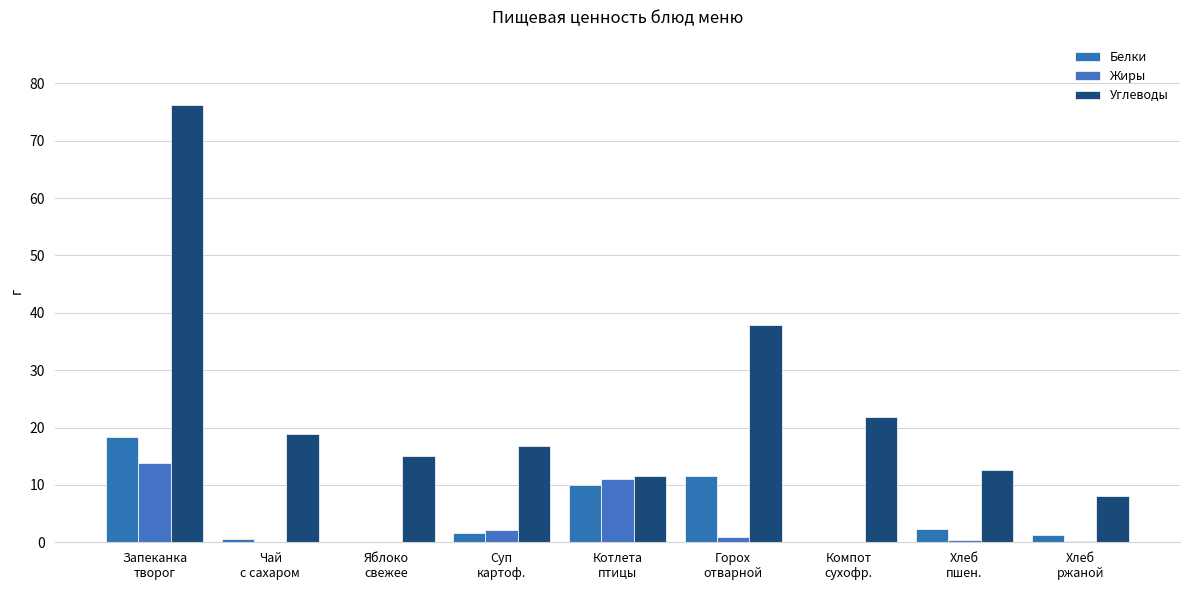

What are all the series names shown in the legend?

Белки, Жиры, Углеводы